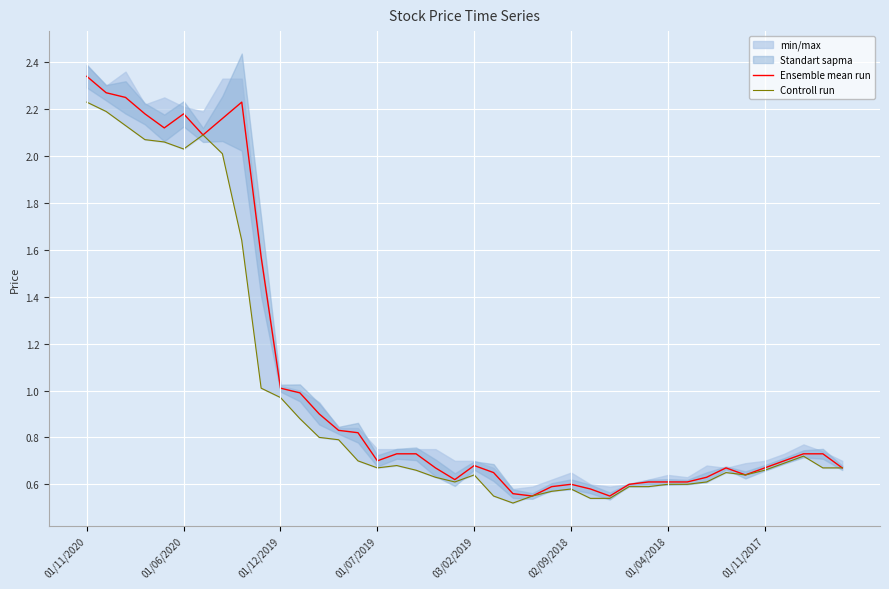

True or false: Ensemble mean run and Controll run cross at least once.

False